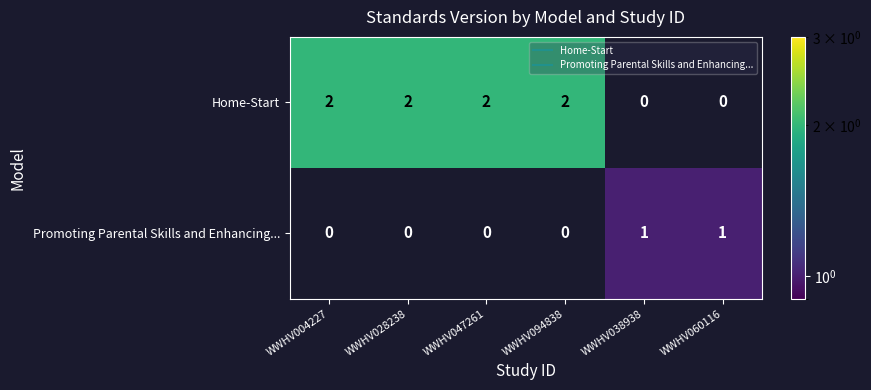

Which series has the largest range (max minus min)?

Home-Start